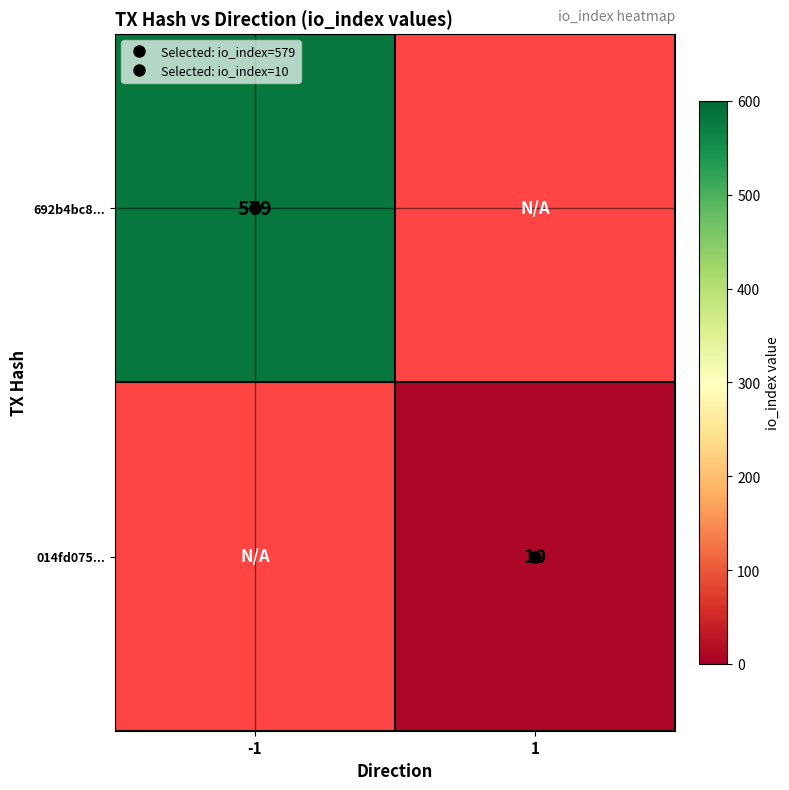

At how many categories does at least one series exceed 469?

1